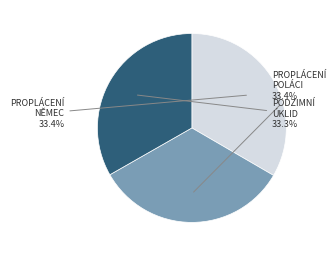

Does any single category account for the majority?

No